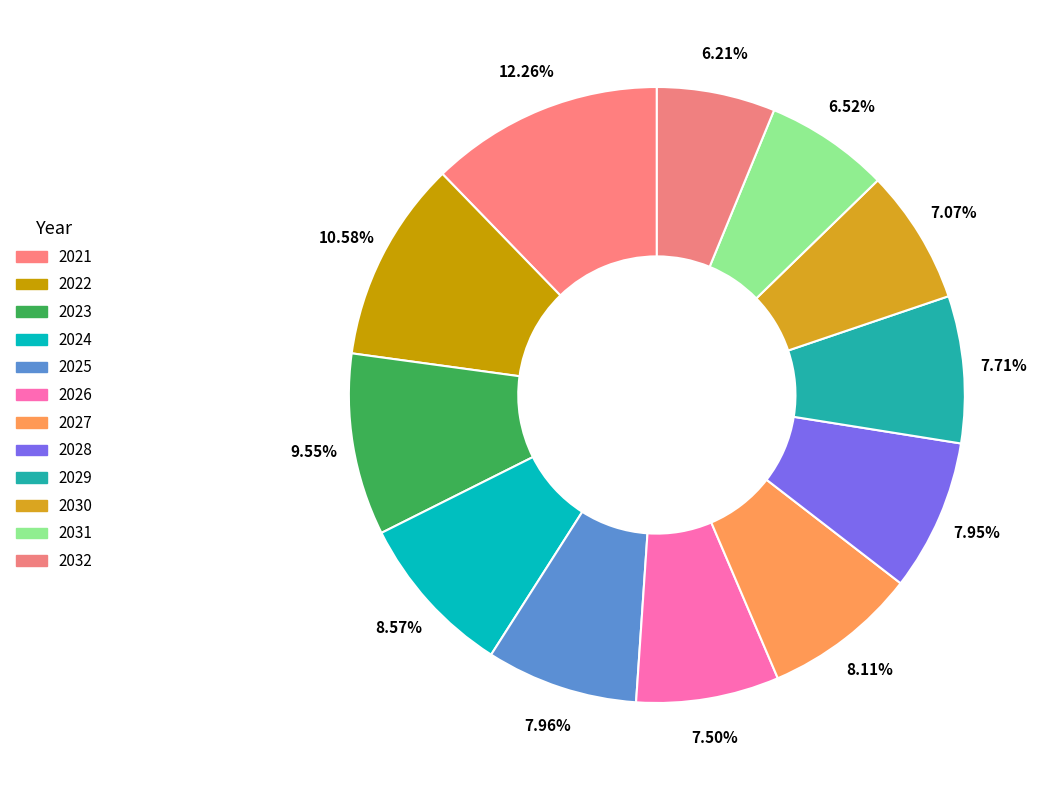

To the nearest percent, what portion does 2022 represent?

11%